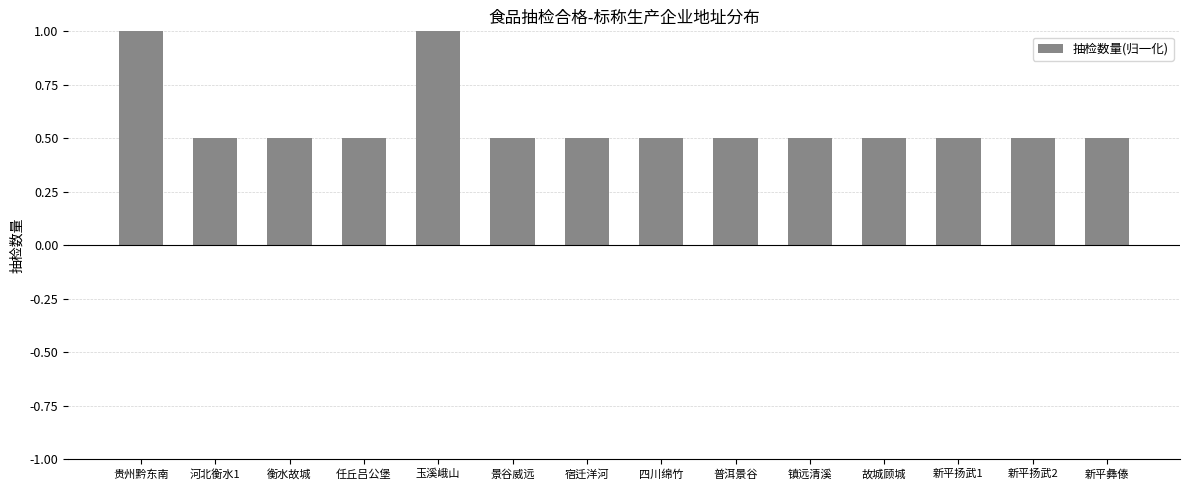

The value at 镇远清溪 is 0.2. True or false?

False